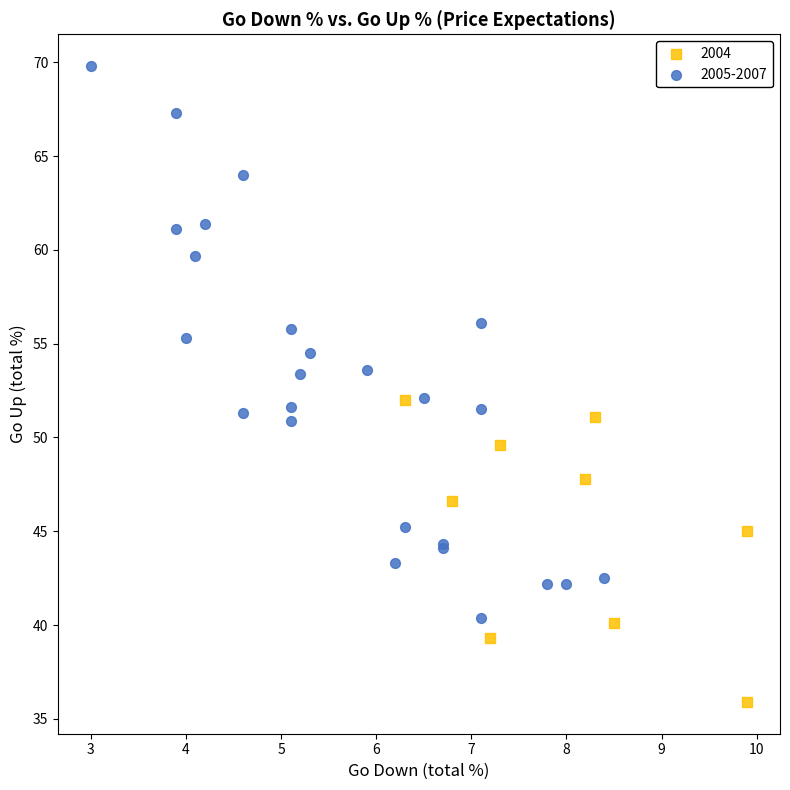

What are all the series names shown in the legend?

2004, 2005-2007